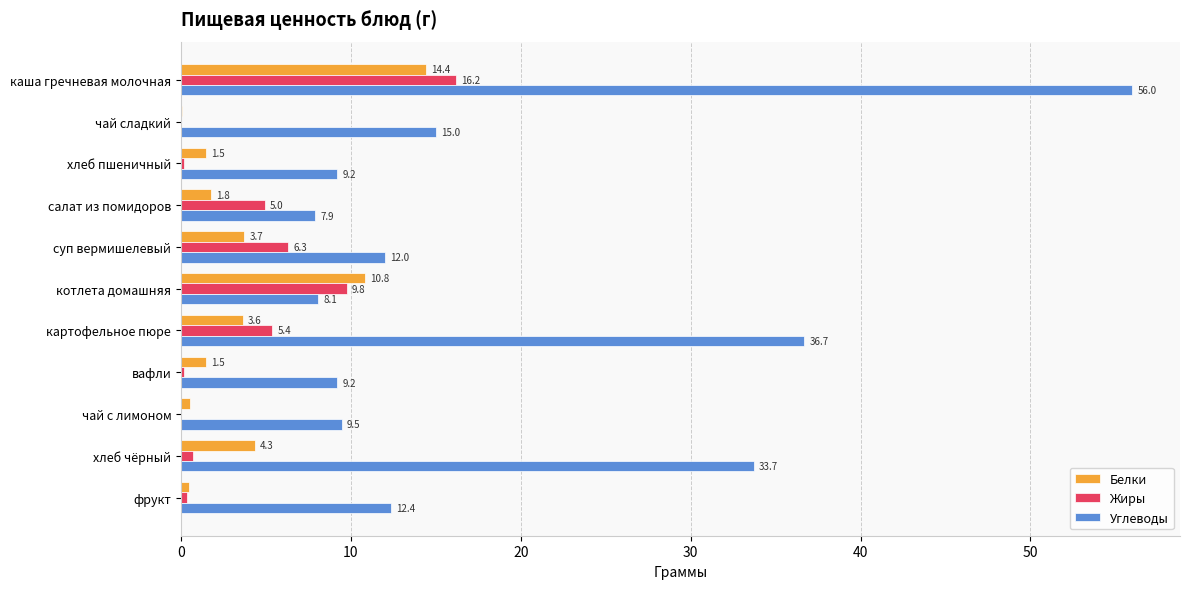

What is the greatest value displayed?

56.0